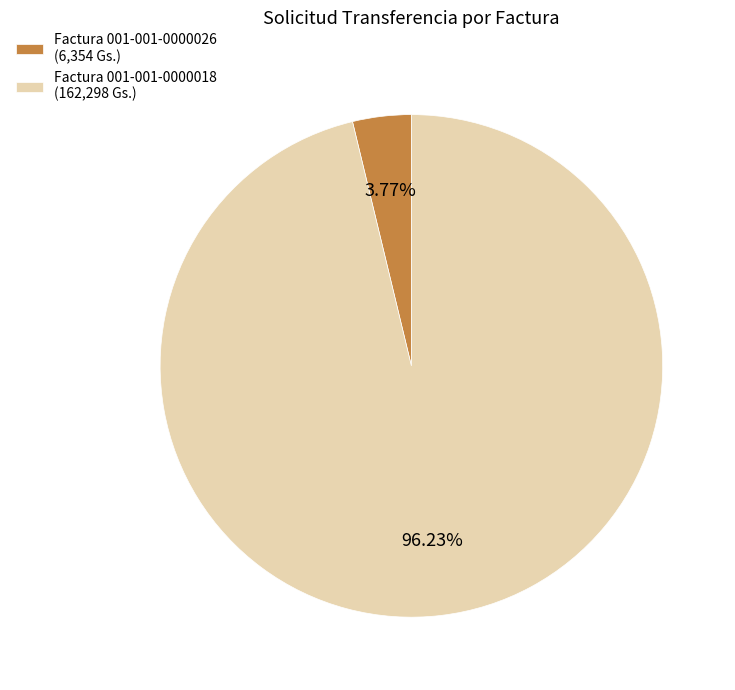

Rank the categories by value from lowest to highest.

Factura 001-001-0000026, Factura 001-001-0000018